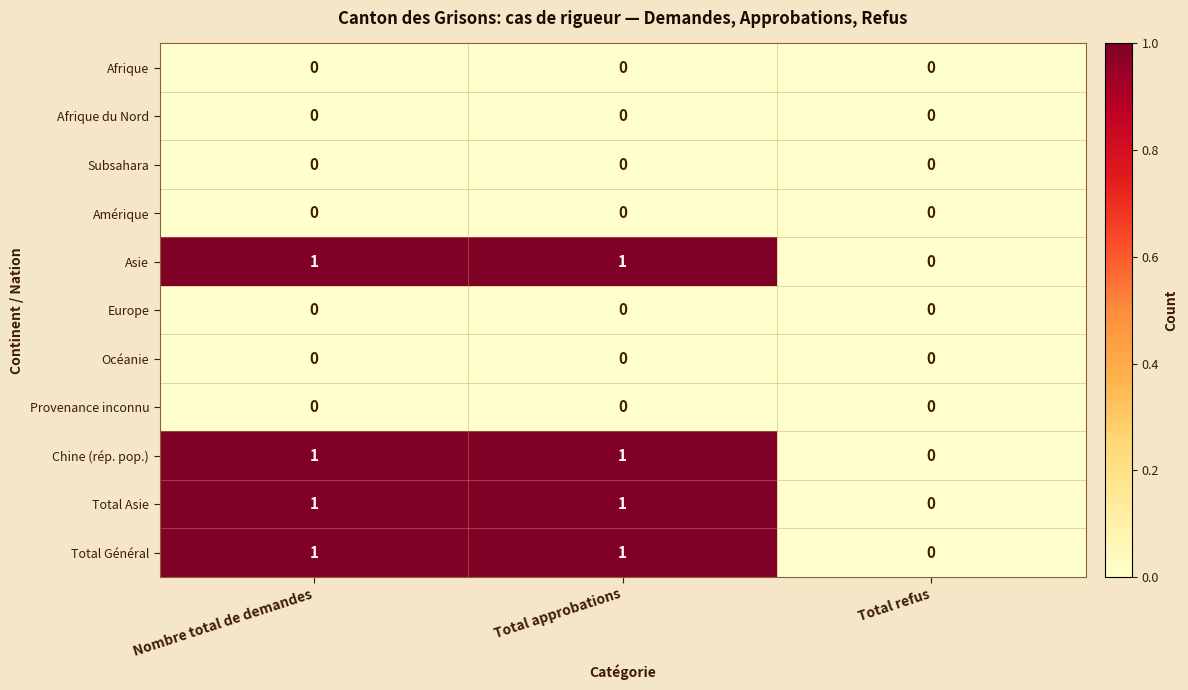

The value of Afrique du Nord at Total approbations is 0. True or false?

True